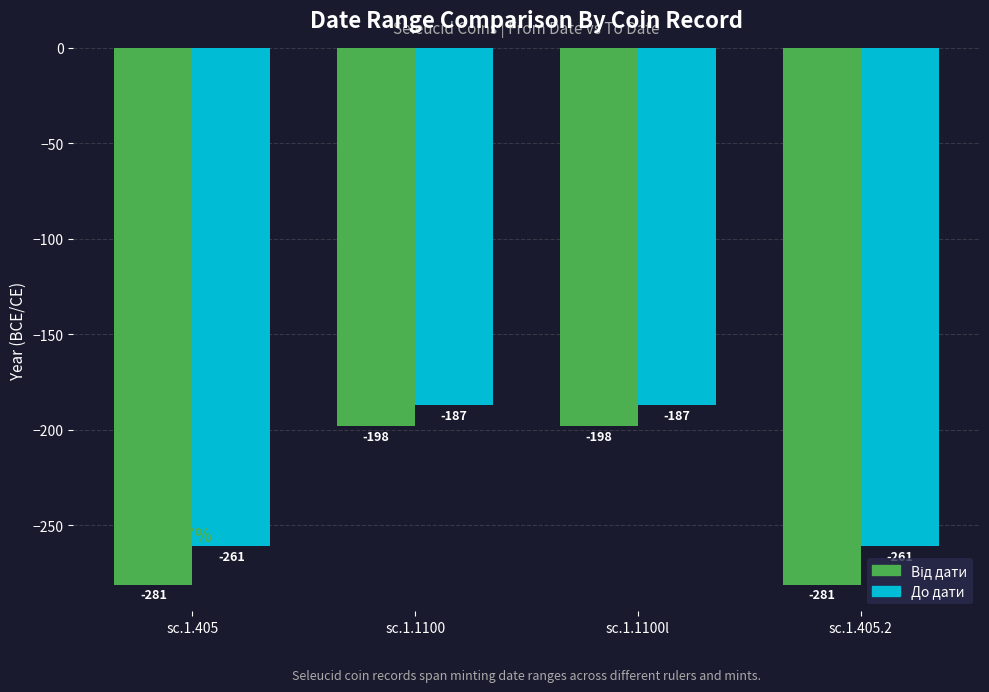

What is the difference between the maximum and minimum values in the До дати series?

74